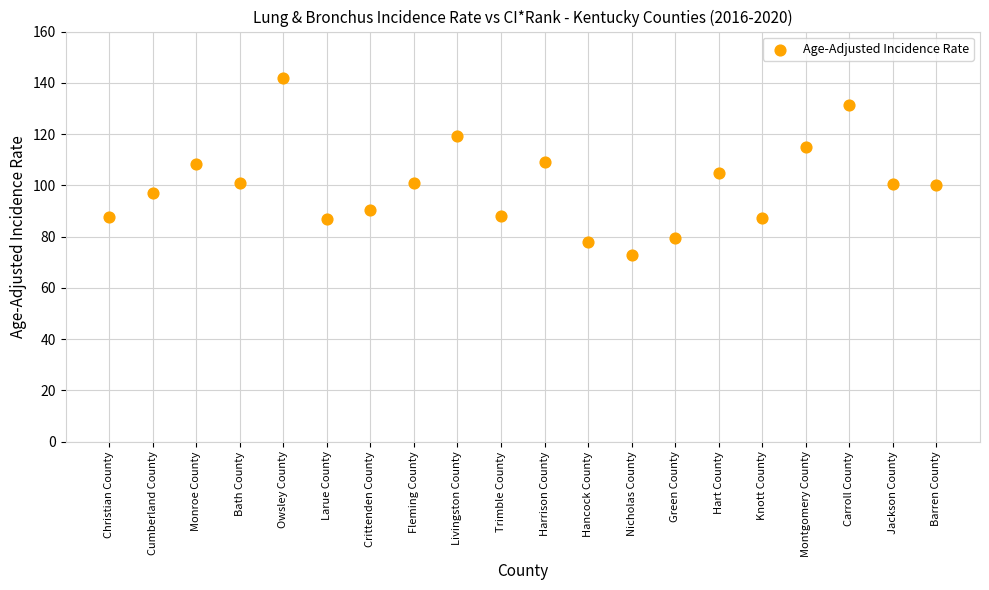

What is the range of Y values (max minus min)?

69.0